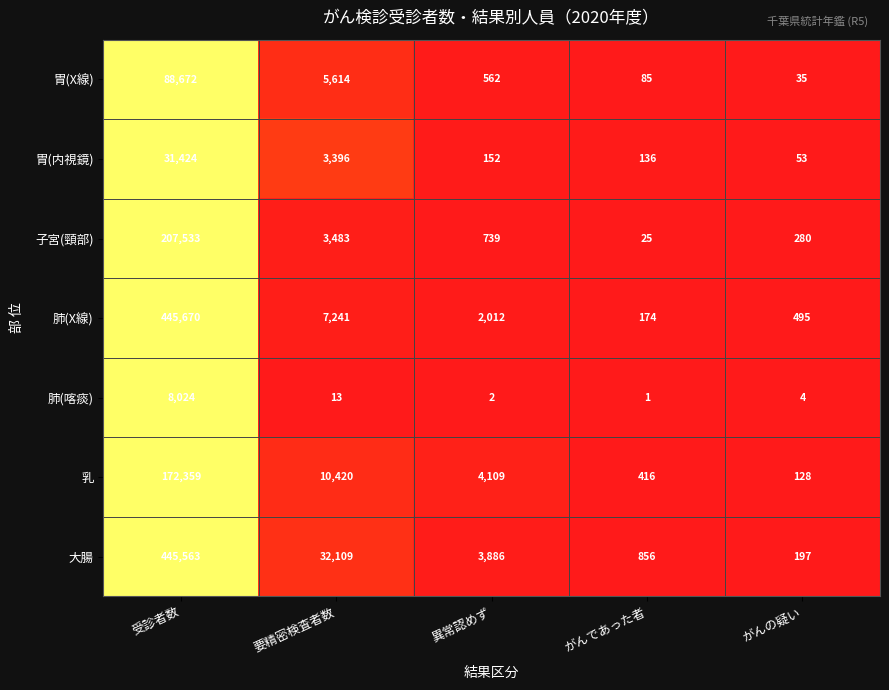

Which series has the widest spread of values?

肺(X線)